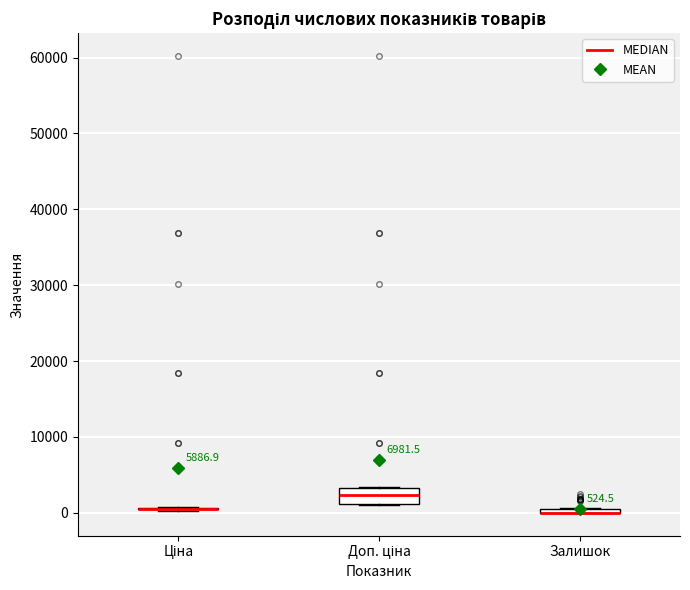

Comparing the boxes themselves (not the whiskers), which one is the tallest?

Доп. ціна